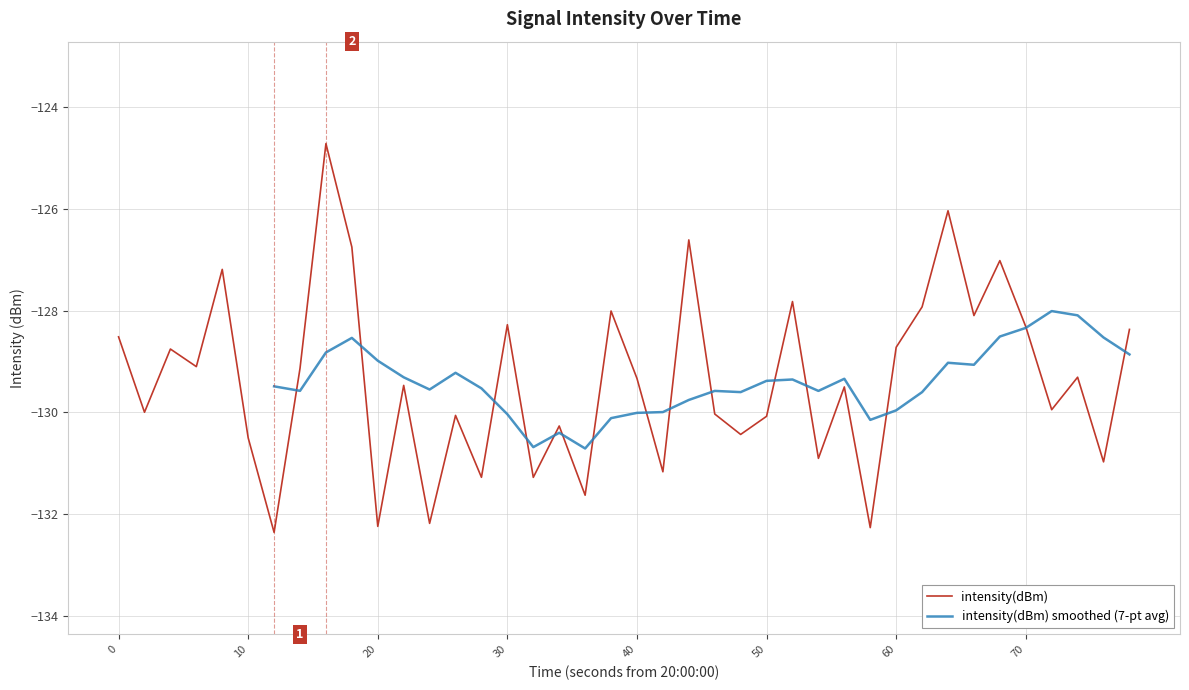

Reading left to right, transcribe all the data shown in this chart.

-128.5	-130.0	-128.8	-129.1	-127.2	-130.5	-132.4	-129.1	-124.7	-126.8	-132.2	-129.5	-132.2	-130.1	-131.3	-128.3	-131.3	-130.3	-131.6	-128.0	-129.3	-131.2	-126.6	-130.0	-130.4	-130.1	-127.8	-130.9	-129.5	-132.3	-128.7	-127.9	-126.0	-128.1	-127.0	-128.3	-129.9	-129.3	-131.0	-128.4